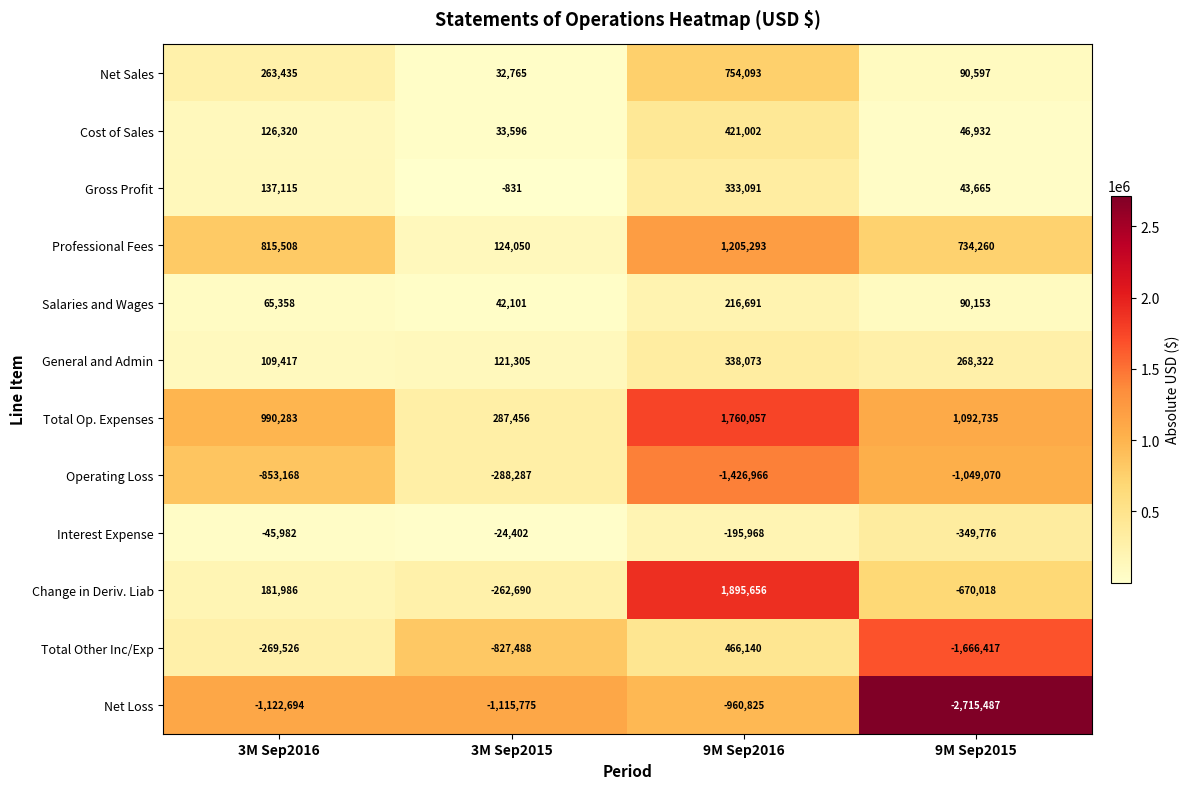

Which series has the widest spread of values?

Change in Deriv. Liab